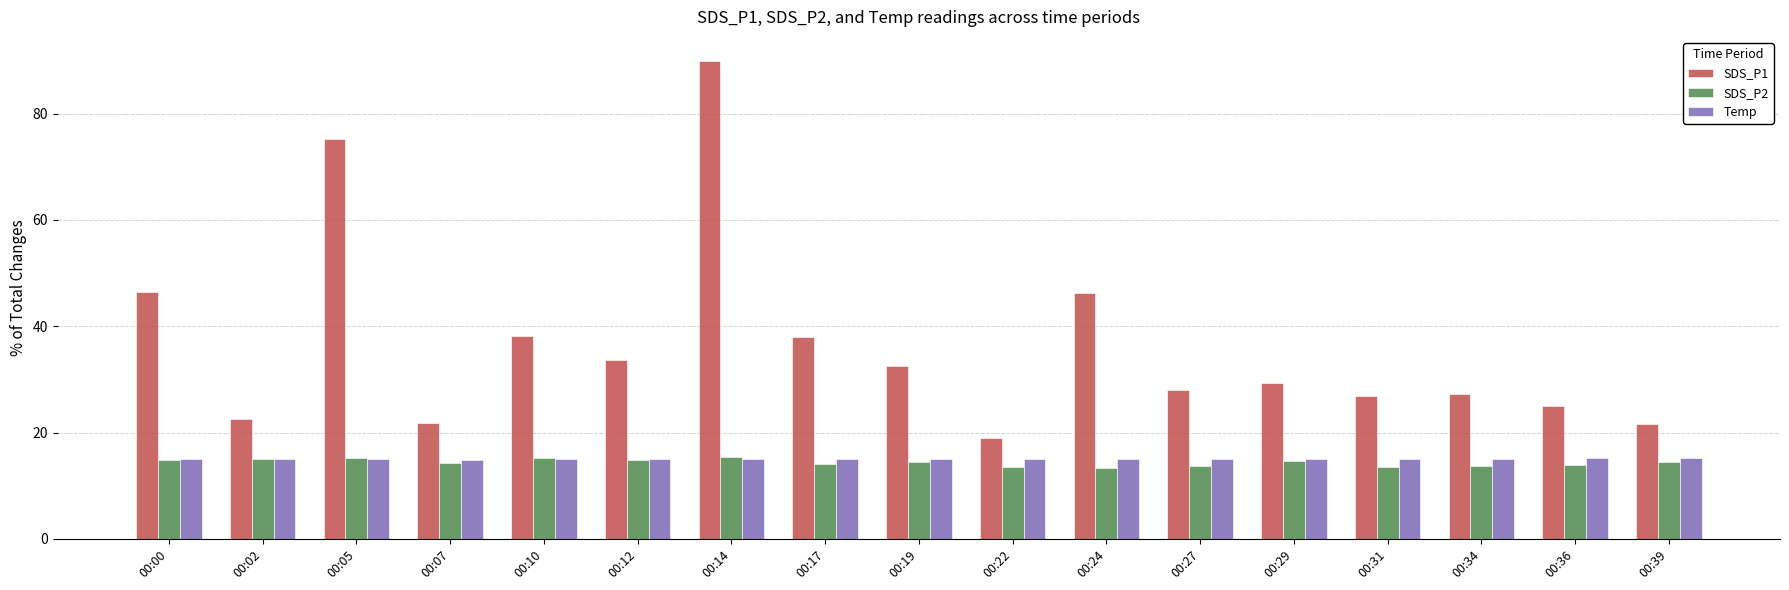

Between 00:05 and 00:10, which series saw the biggest shift?

SDS_P1